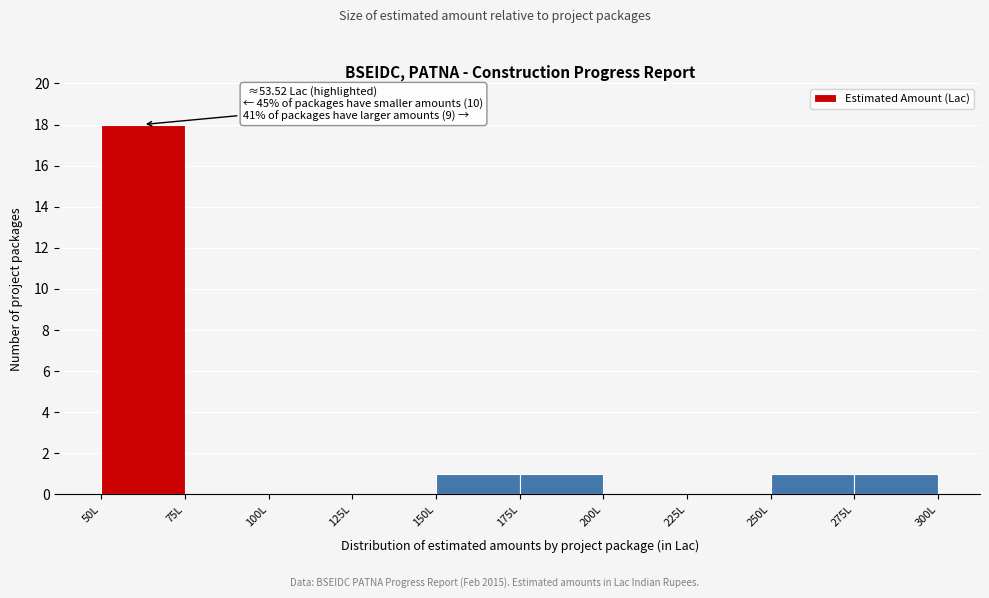

Which range on the x-axis has the tallest bar?

50 to 75